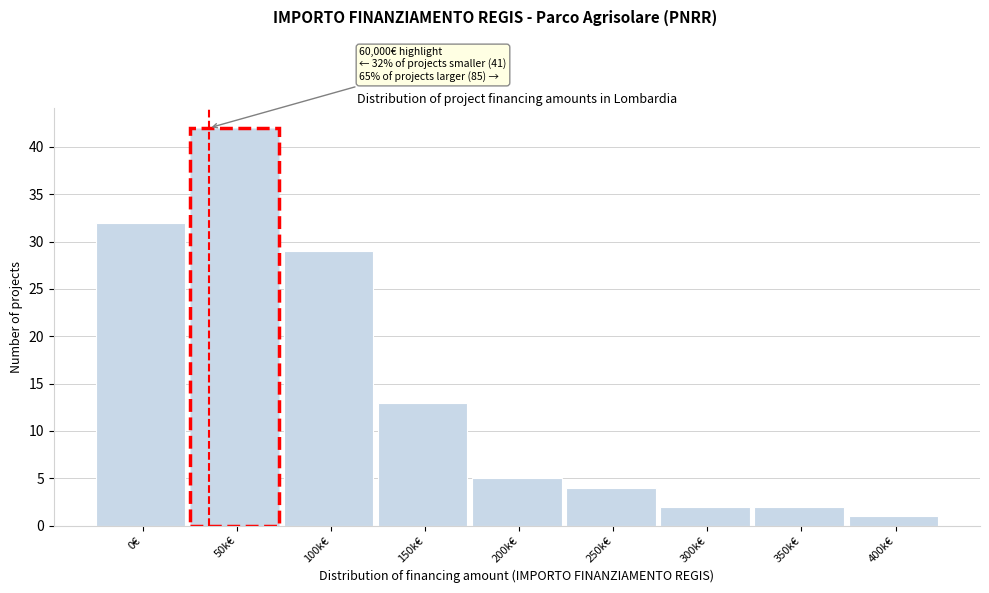

Reading left to right, extract all data points from this chart.

0€=32	50k€=42	100k€=29	150k€=13	200k€=5	250k€=4	300k€=2	350k€=2	400k€=1